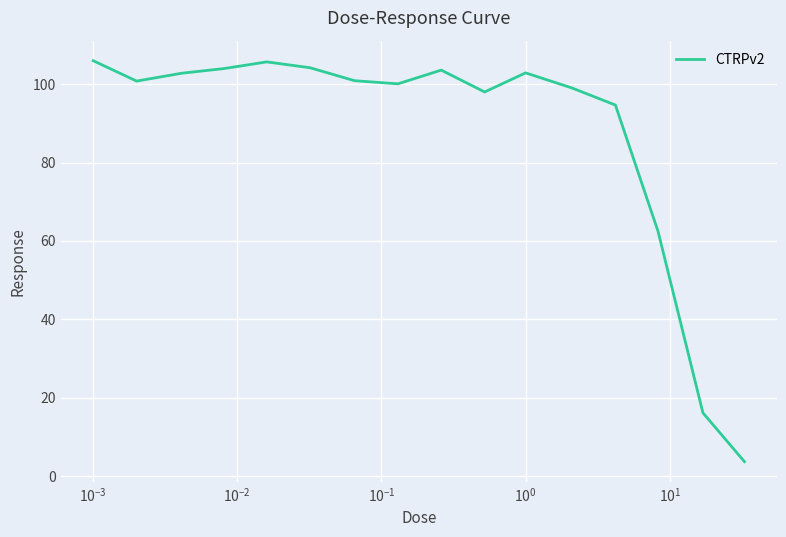

What is the difference between the maximum and minimum values?

102.3